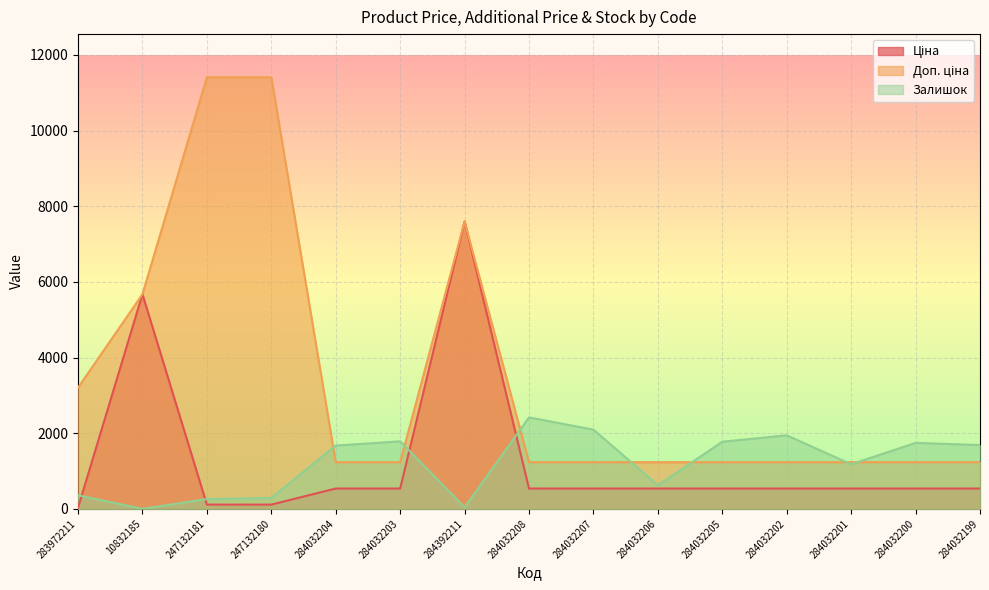

In Ціна, how many points are higher than both neighbors (excluding endpoints)?

2